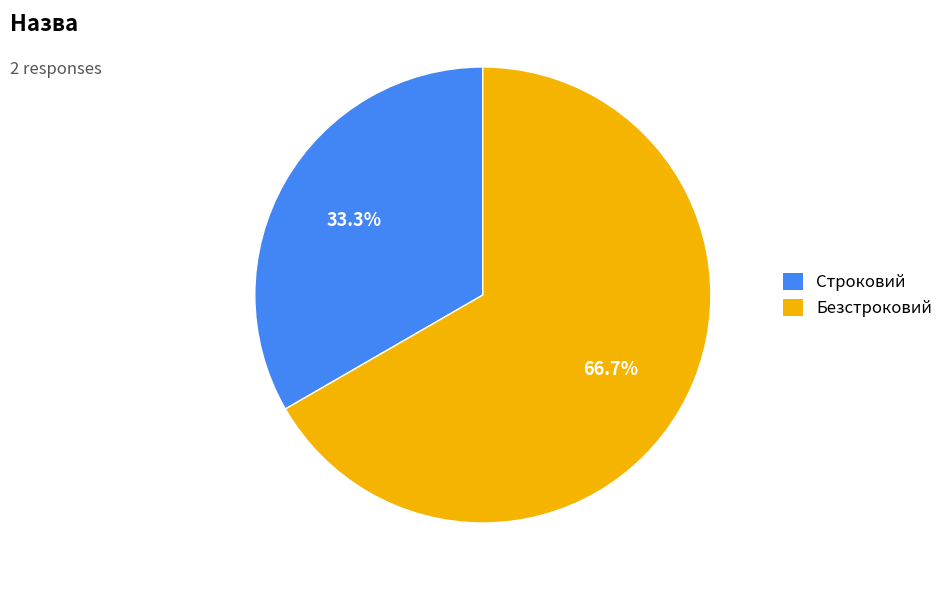

To the nearest percent, what is the combined percentage of Безстроковий and Строковий?

100%